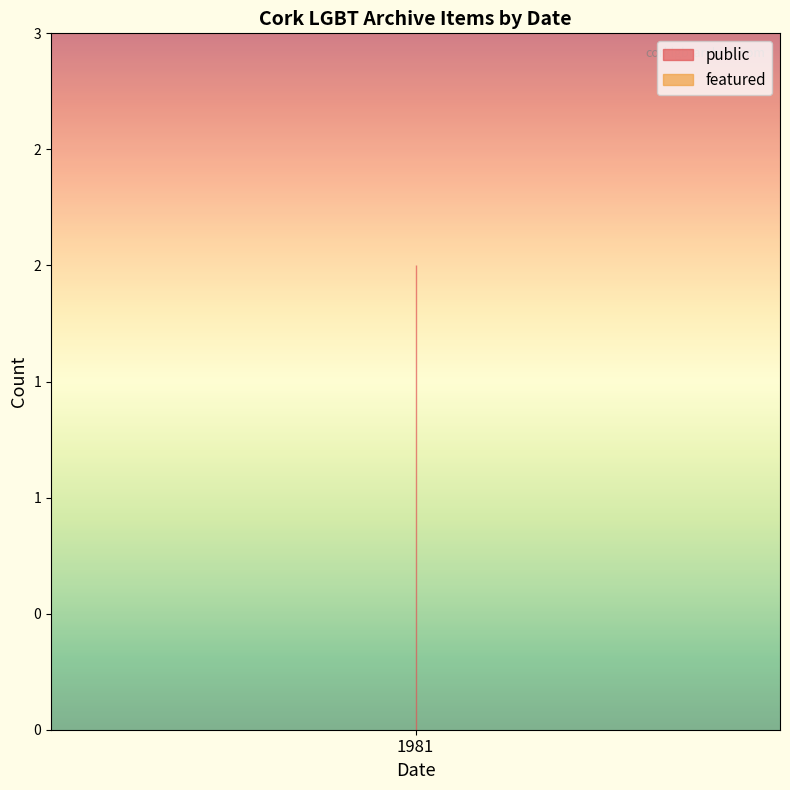

How many lines are shown in the chart?

2